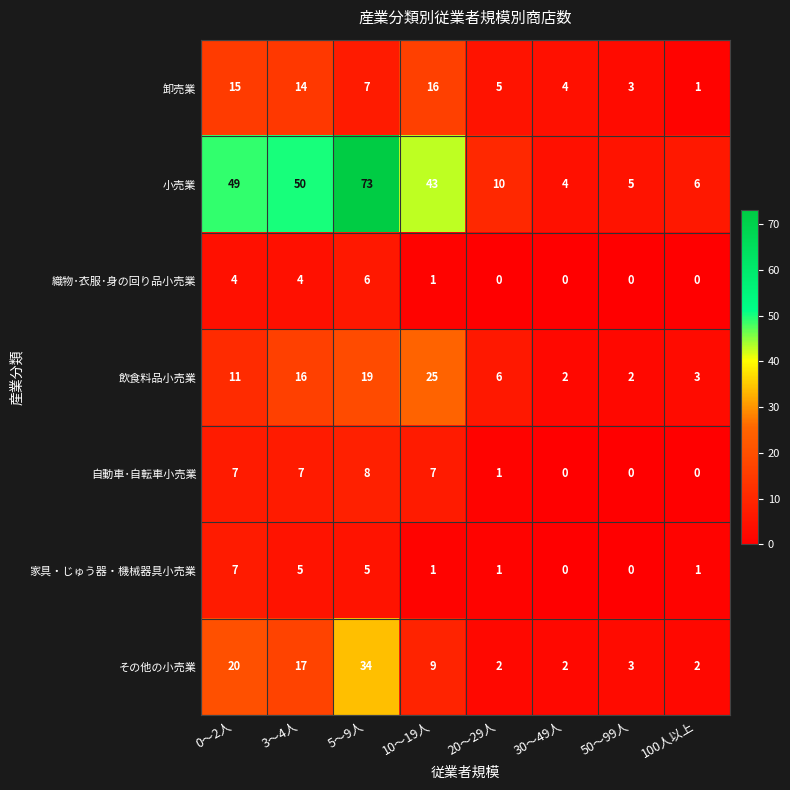

At how many categories does at least one series exceed 59?

1